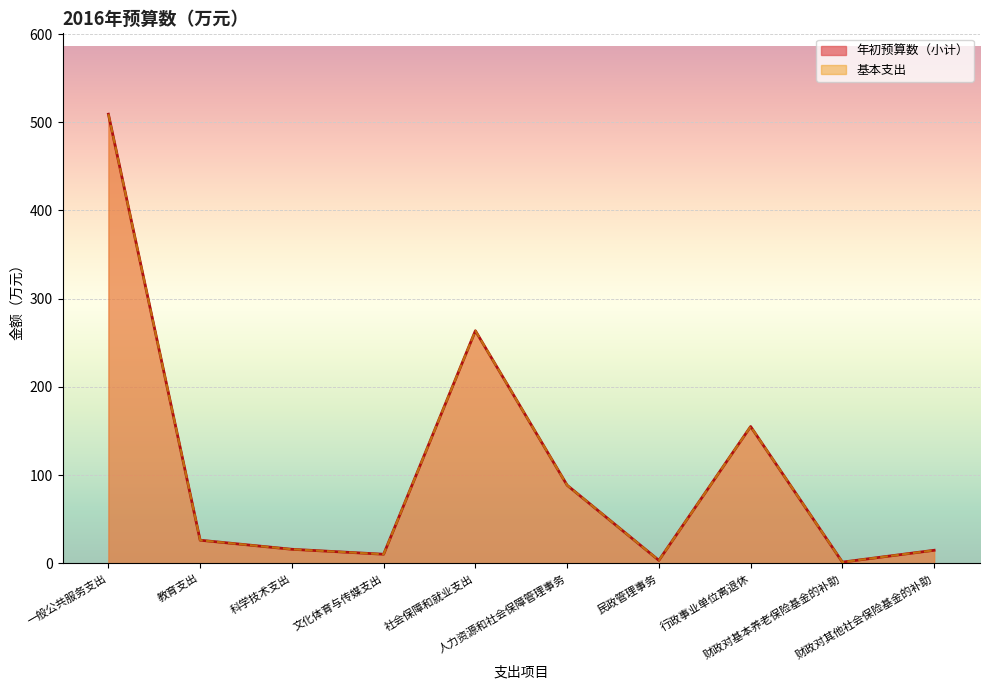

At which category does 基本支出 reach its first local valley?

文化体育与传媒支出